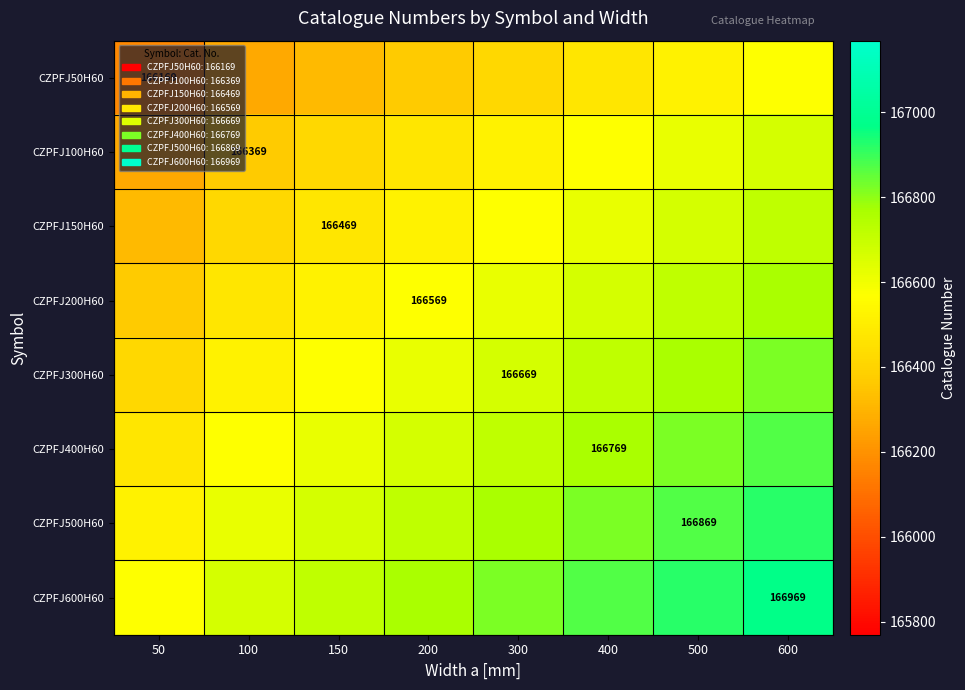

Between 500 and 600, which is larger?

600